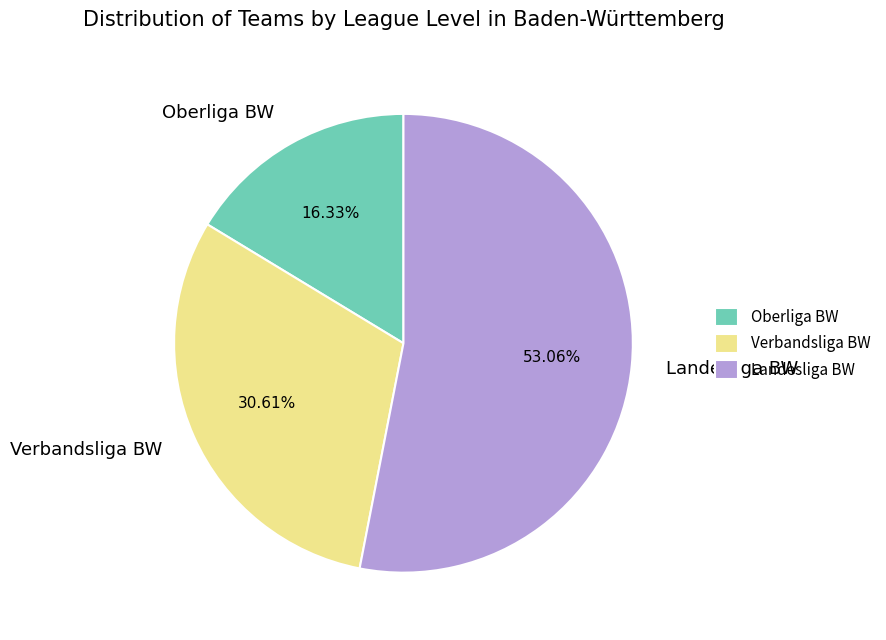

Is there any slice that represents more than half of the pie?

Yes